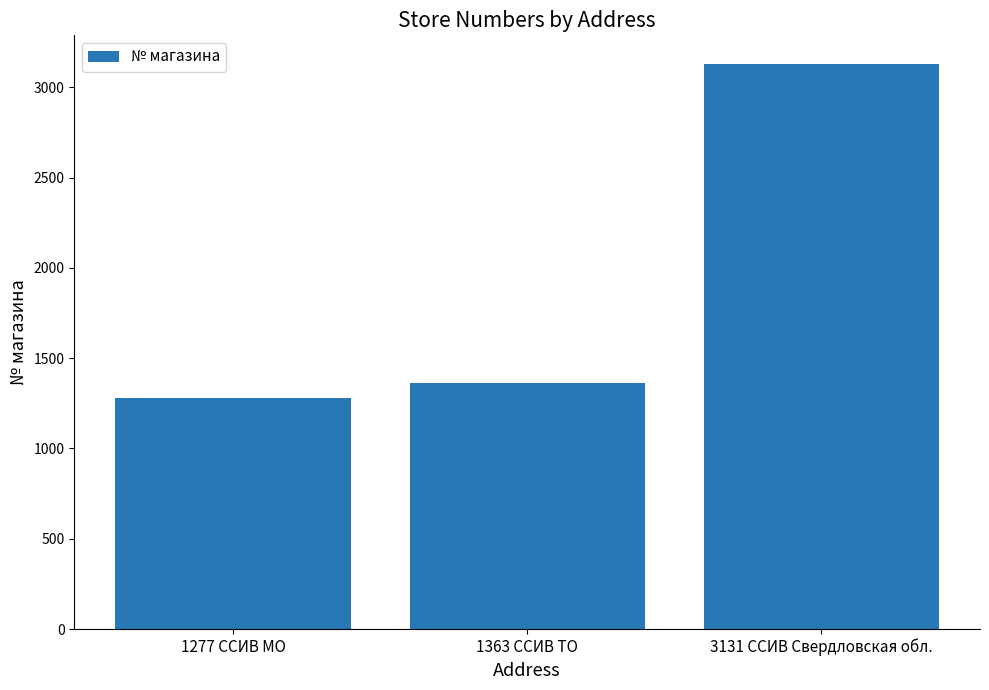

How many values are below 1363?

1